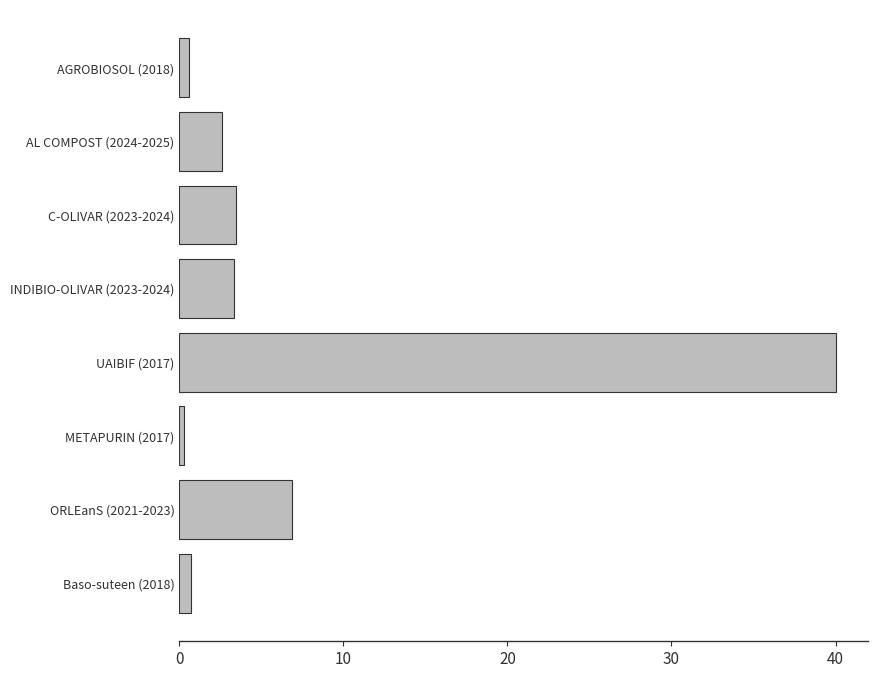

Which category has the highest value across all series?

UAIBIF (2017)